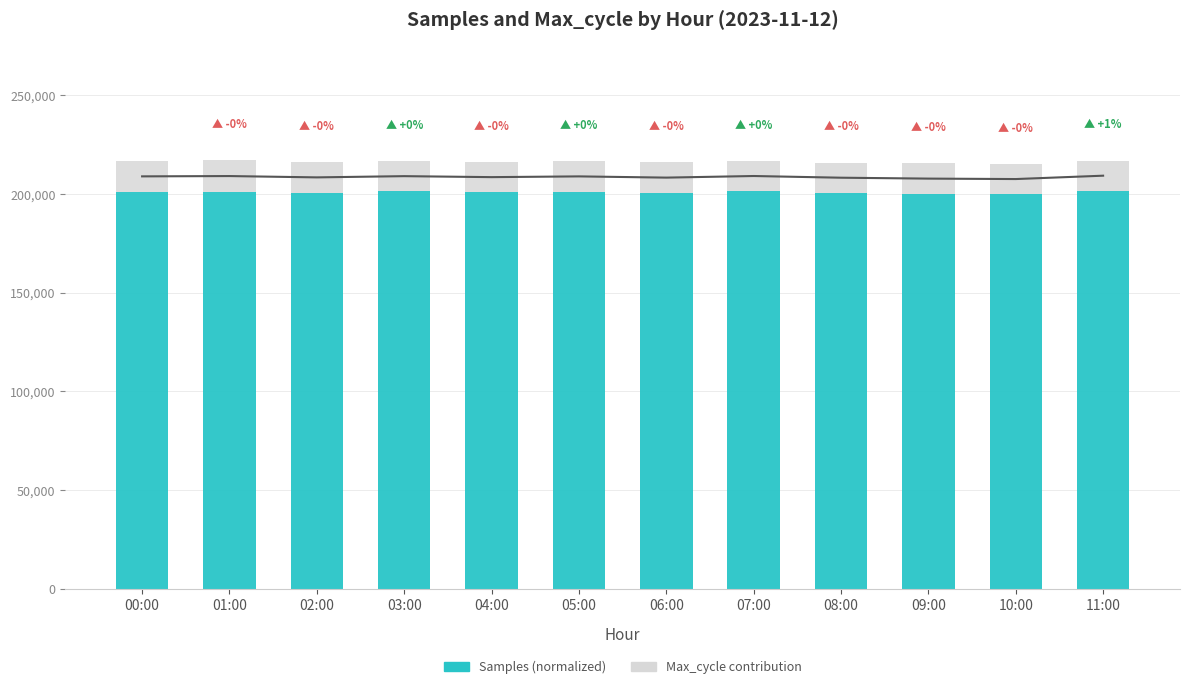

Reading left to right, transcribe all the data shown in this chart.

Samples (normalized): 00:00=201179.0	01:00=201109.6	02:00=200672.9	03:00=201290.9	04:00=200774.3	05:00=201139.2	06:00=200549.3	07:00=201342.2	08:00=200587.1	09:00=200043.1	10:00=199821.4	11:00=201532.3
Max_cycle contribution: 00:00=15333.0	01:00=15780.0	02:00=15317.2	03:00=15324.0	04:00=15359.2	05:00=15392.2	06:00=15326.2	07:00=15363.8	08:00=15157.5	09:00=15333.0	10:00=15326.2	11:00=15314.2